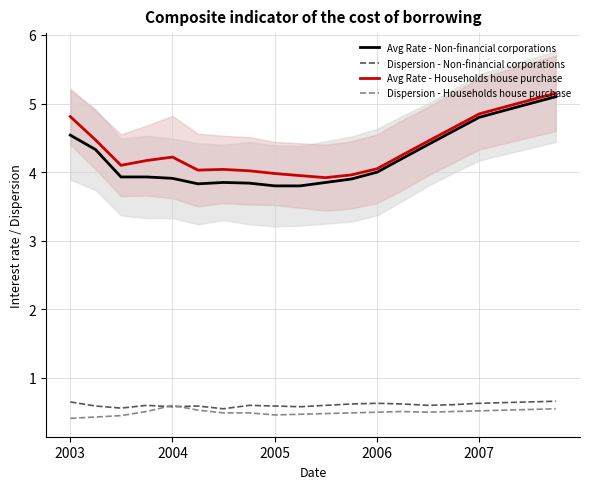

What is the highest value of the Avg Rate - Households house purchase series?

5.2